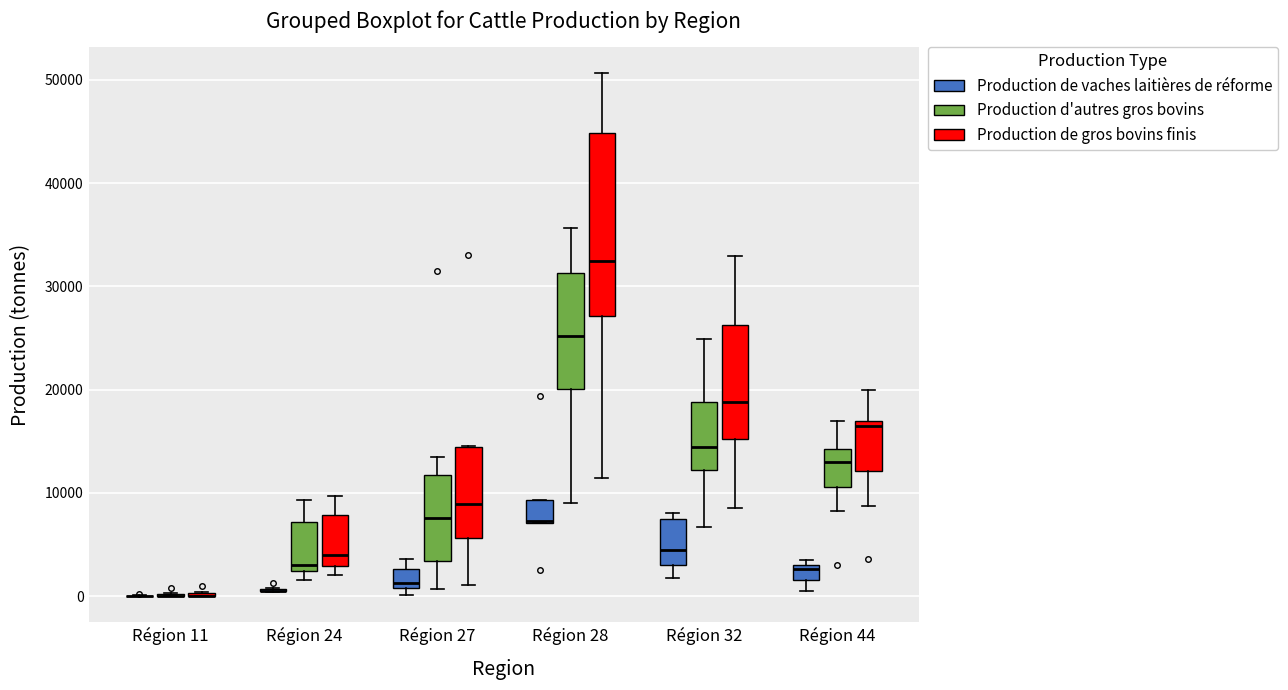

Comparing the boxes themselves (not the whiskers), which one is the tallest?

Région 28 (Production de gros bovins finis)